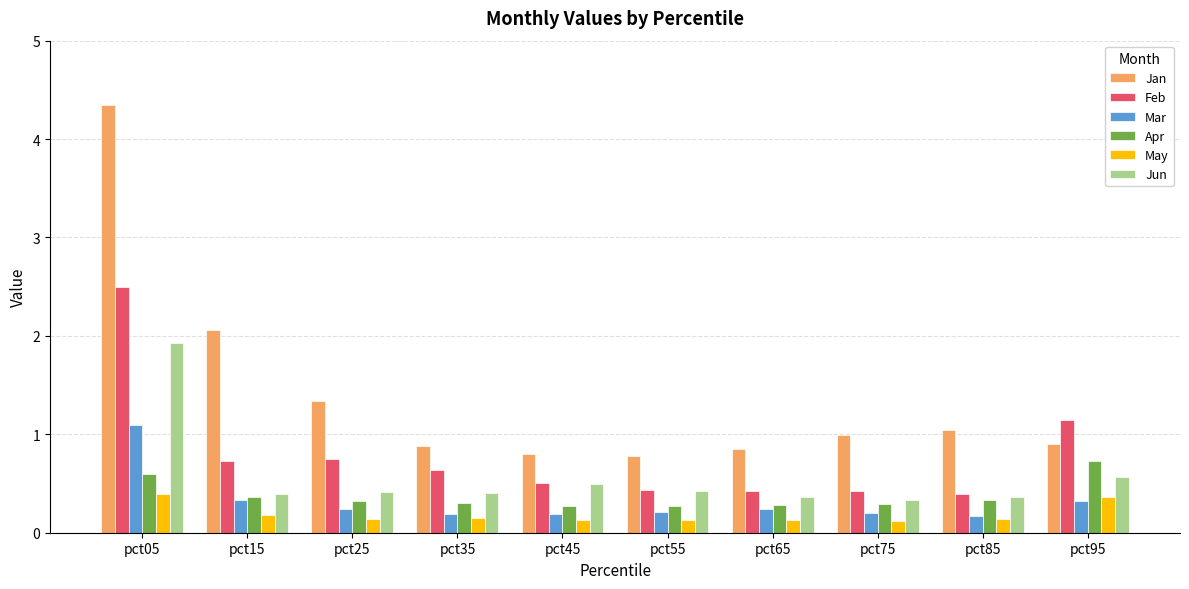

Rank the series by their maximum value, from lowest to highest.

May, Apr, Mar, Jun, Feb, Jan